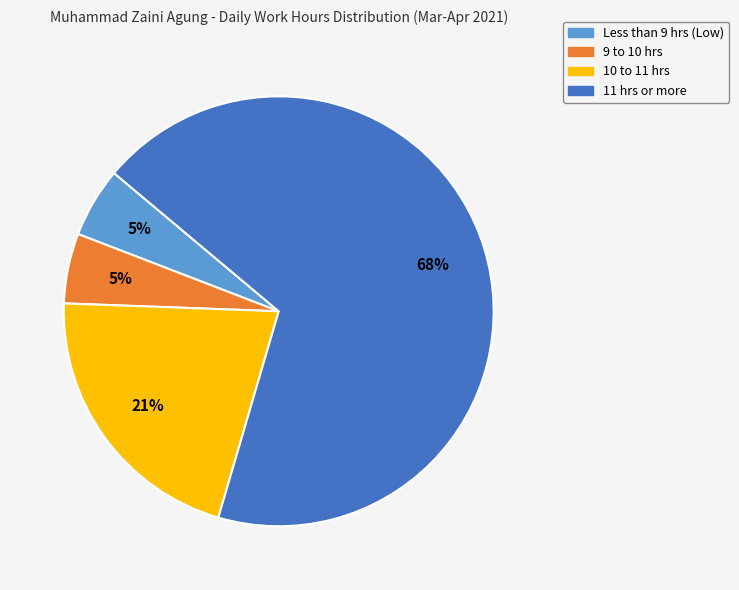

Is the sum of 9 to 10 hrs and Less than 9 hrs (Low) greater than half?

No